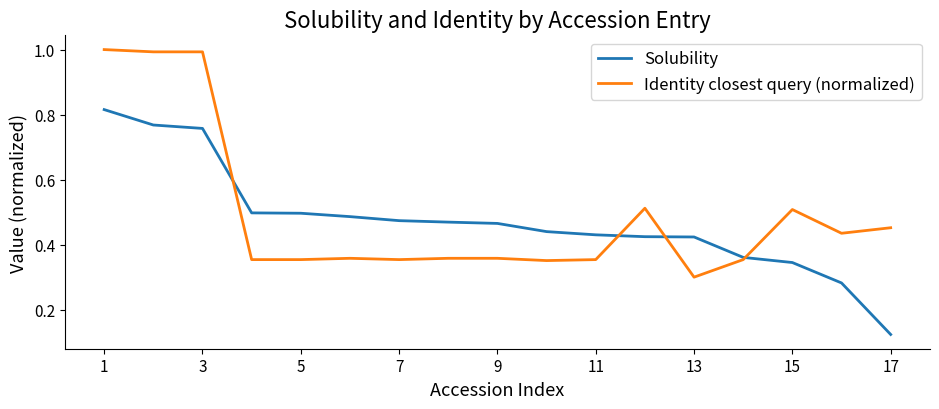

What is the greatest value displayed?

1.0